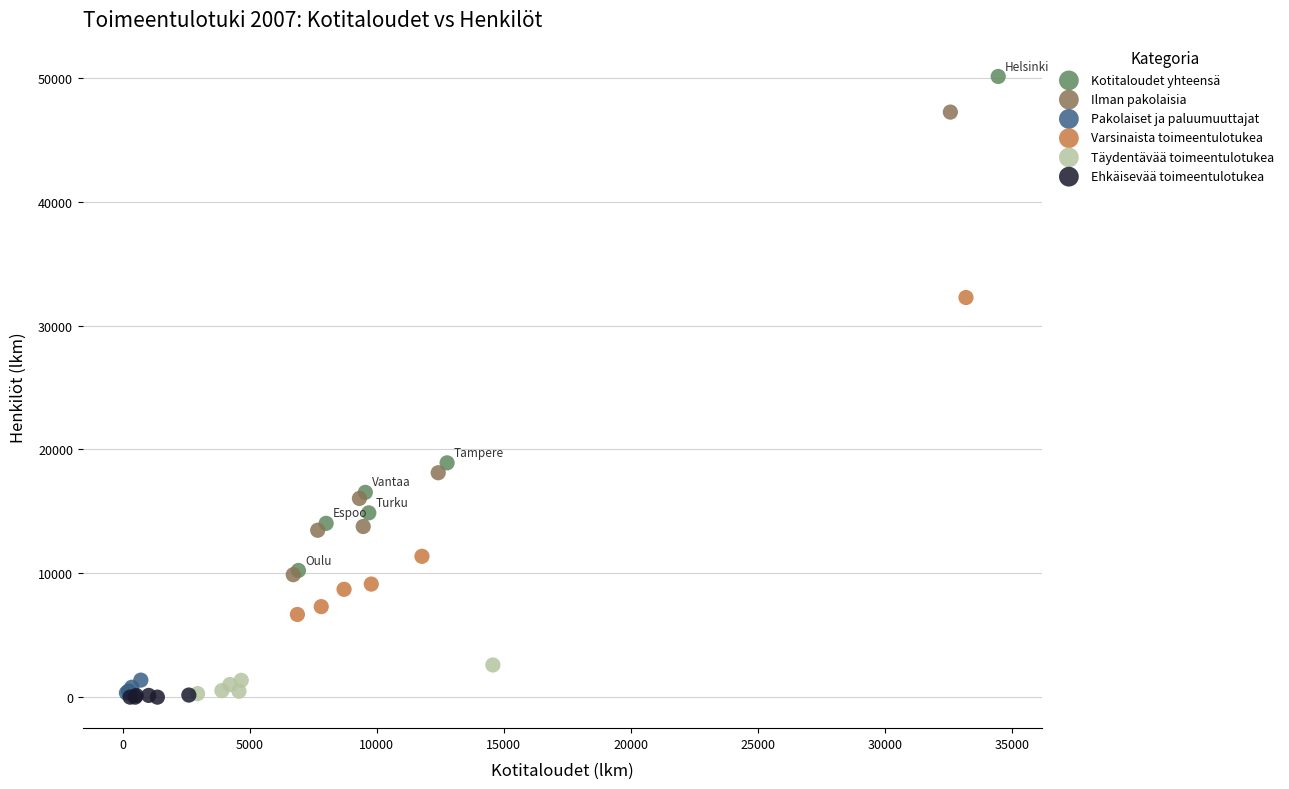

Which series reaches the maximum Y coordinate?

Kotitaloudet yhteensä